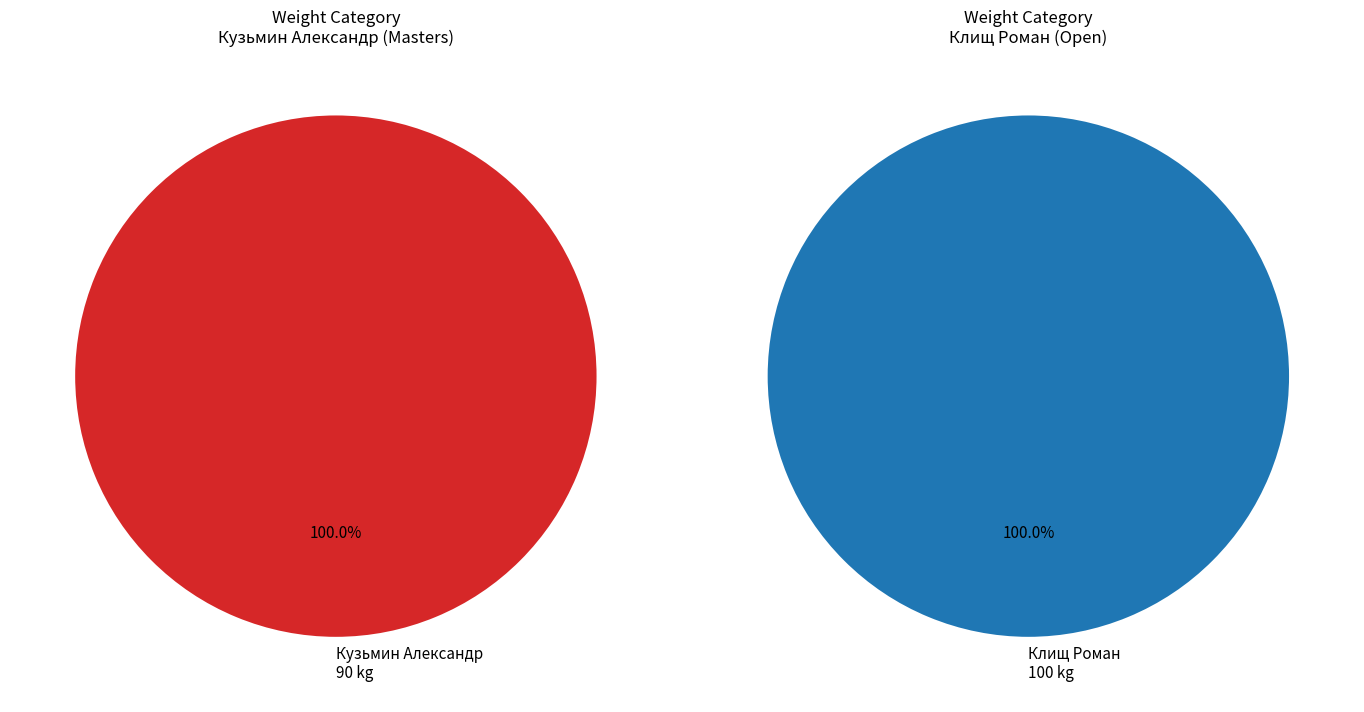

What is the change in value from Кузьмин Александр to Клищ Роман?

+10